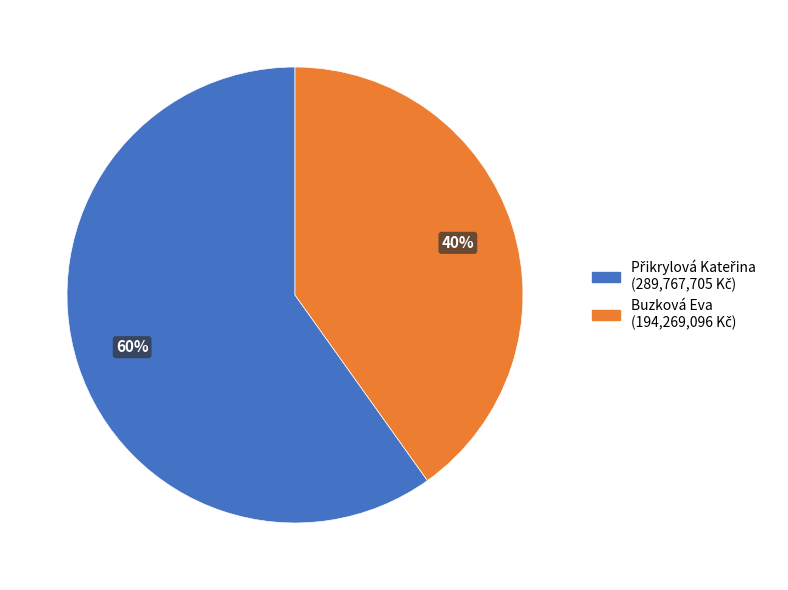

True or false: Buzková Eva accounts for 35% of the total.

False